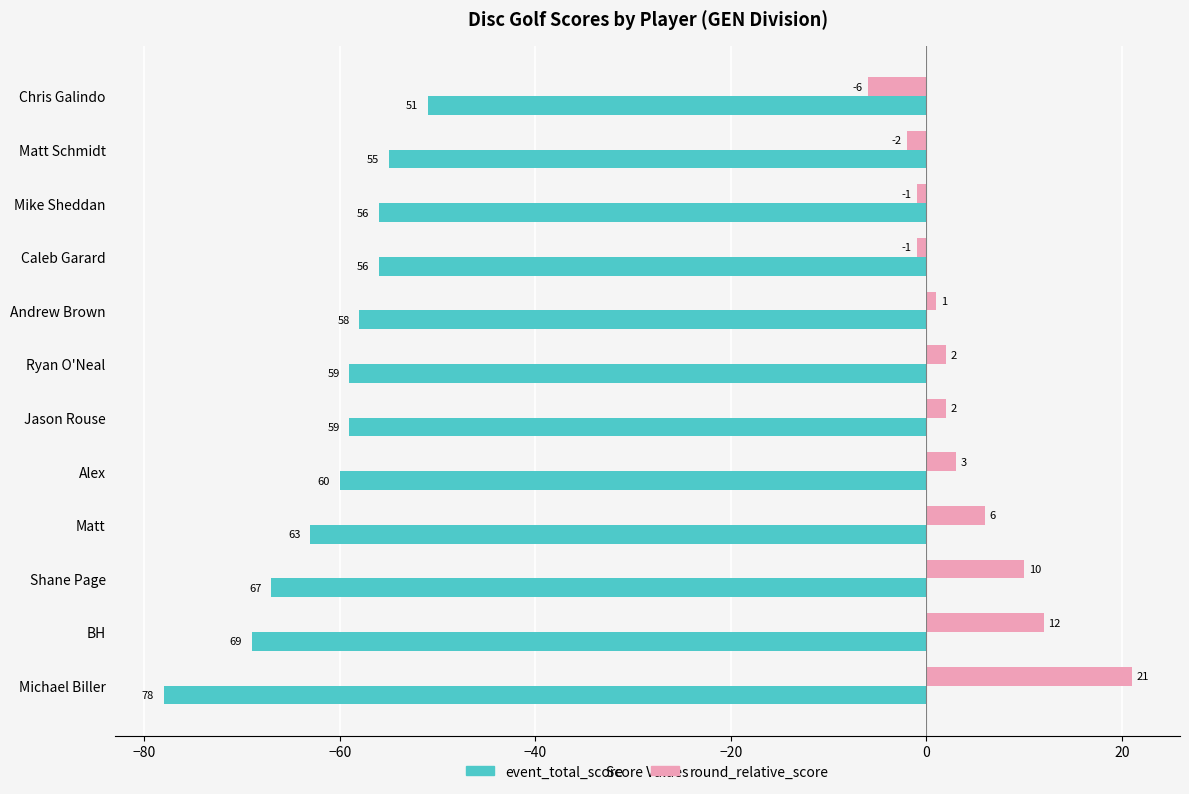

How many values in the event_total_score series exceed -59?

5